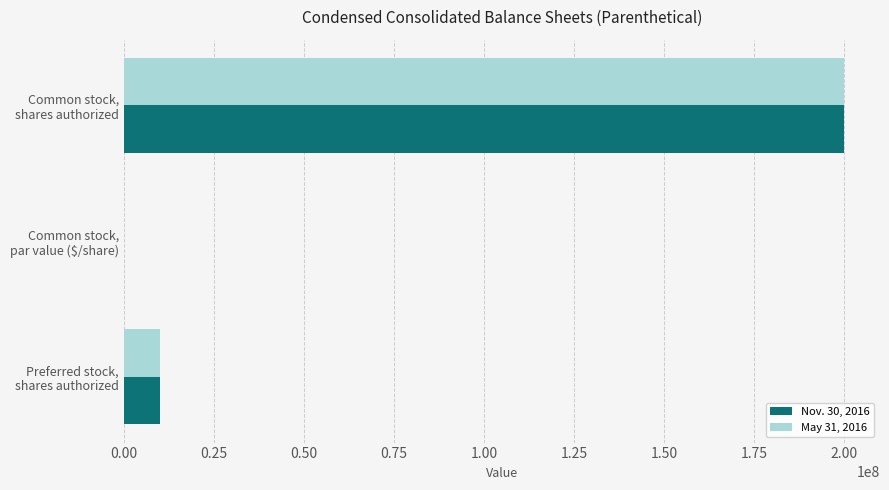

What is the sum of all May 31, 2016 values?

210000000.0